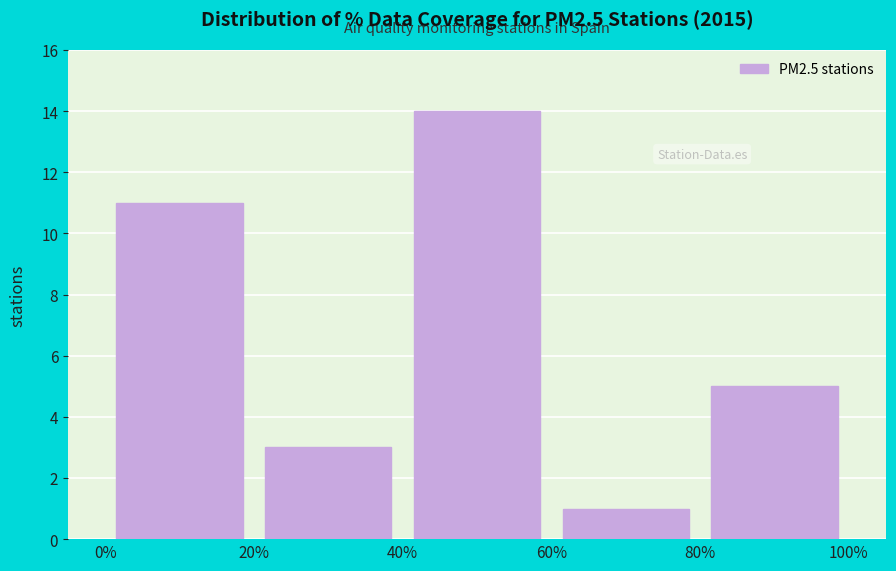

What is the height of the bar covering 40% to 60% on the x-axis? The values are not printed on the chart, so give them approximately, as read against the axis.

14